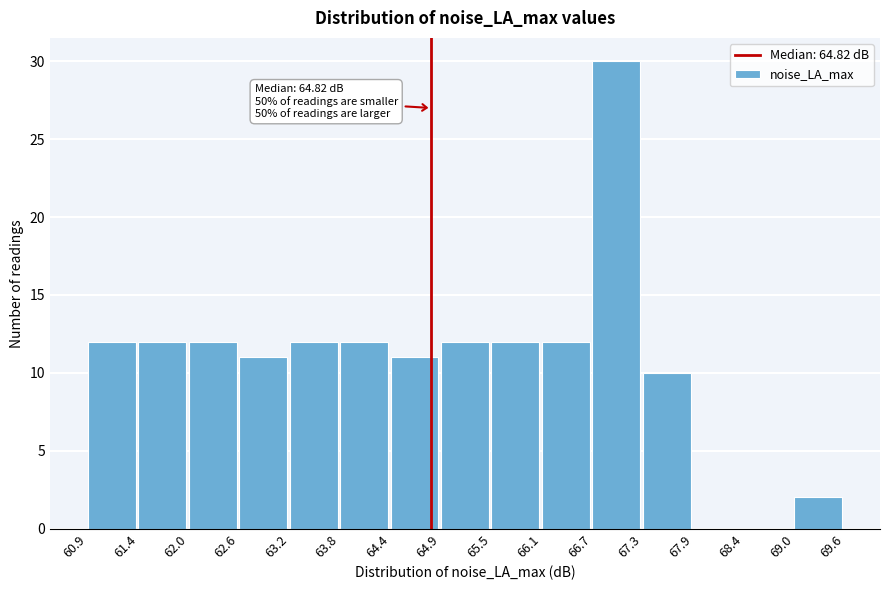

Which range on the x-axis has the tallest bar?

66.7 to 67.3